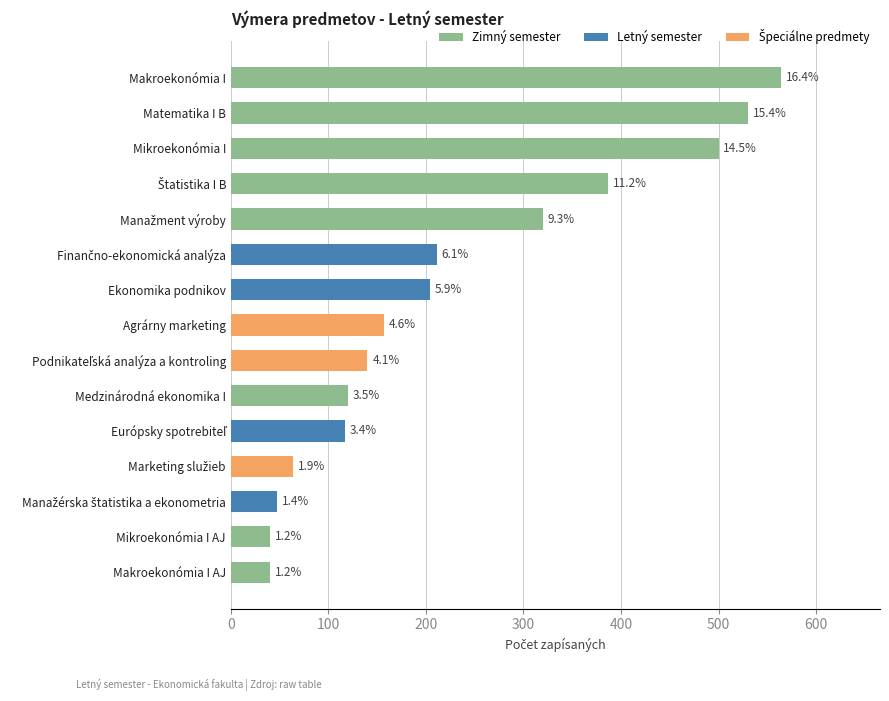

What is the ratio of the value at Medzinárodná ekonomika I to the value at Európsky spotrebiteľ?

1.0